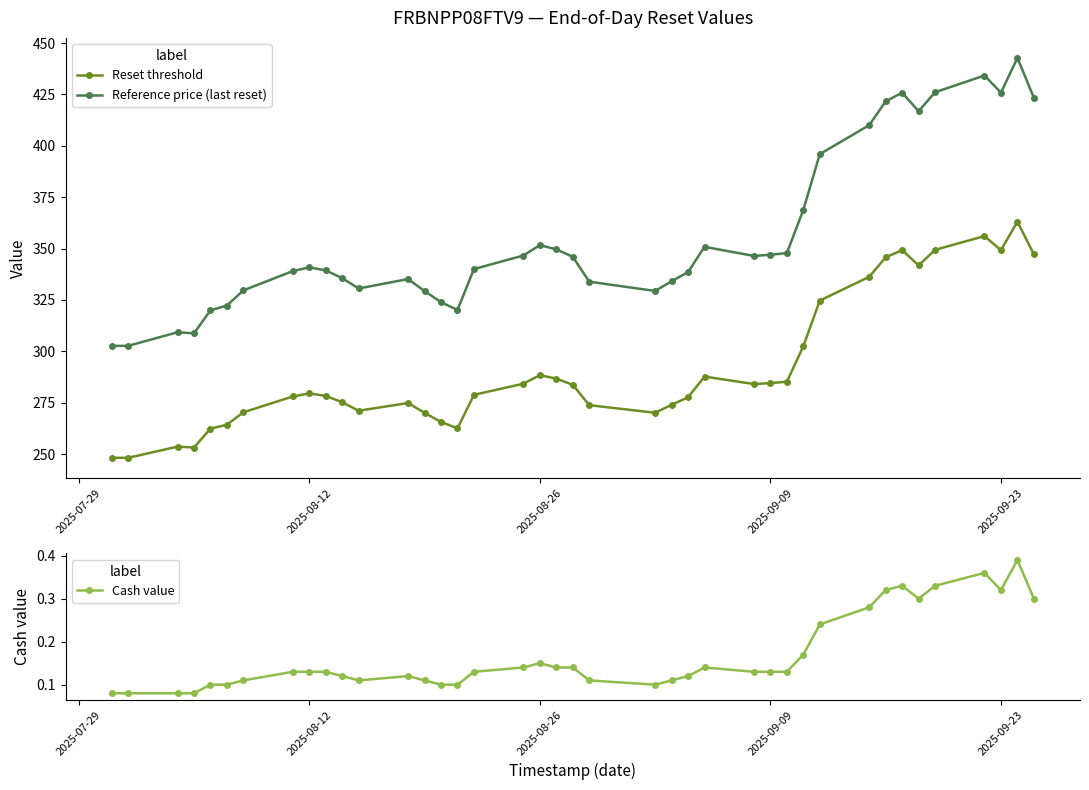

Reading right to left, transcribe all the data shown in this chart.

Reset threshold: 347.2	363.1	349.2	356.1	349.4	341.8	349.2	345.7	336.2	324.7	302.4	285.2	284.5	284.0	287.7	277.6	274.0	270.1	273.8	283.7	286.7	288.4	284.2	278.8	262.5	265.6	270.0	274.8	271.1	275.2	278.3	279.5	278.0	270.3	264.3	262.3	253.2	253.6	248.2	248.2
Reference price (last reset): 423.4	442.8	425.9	434.2	426.1	416.9	425.9	421.6	410.0	395.9	368.8	347.8	347.0	346.4	350.8	338.5	334.1	329.4	333.9	346.0	349.6	351.7	346.6	340.0	320.1	323.9	329.3	335.2	330.6	335.6	339.4	340.8	339.0	329.6	322.3	319.9	308.7	309.3	302.6	302.6
Cash value: 0.3	0.4	0.3	0.4	0.3	0.3	0.3	0.3	0.3	0.2	0.2	0.1	0.1	0.1	0.1	0.1	0.1	0.1	0.1	0.1	0.1	0.1	0.1	0.1	0.1	0.1	0.1	0.1	0.1	0.1	0.1	0.1	0.1	0.1	0.1	0.1	0.1	0.1	0.1	0.1